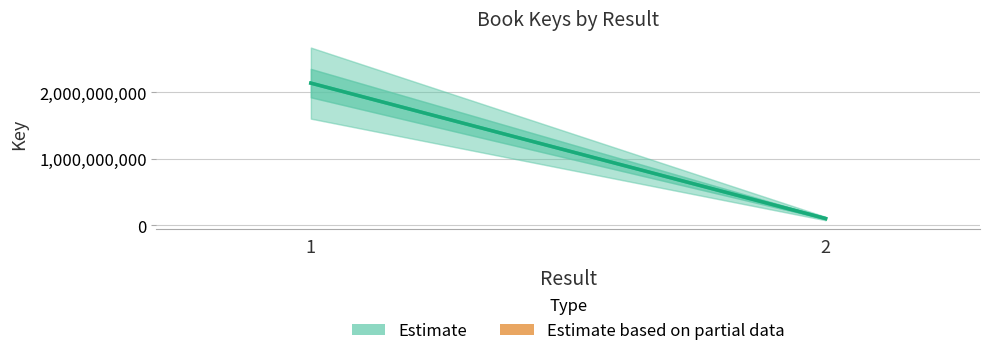

What is the average value?

1119063816